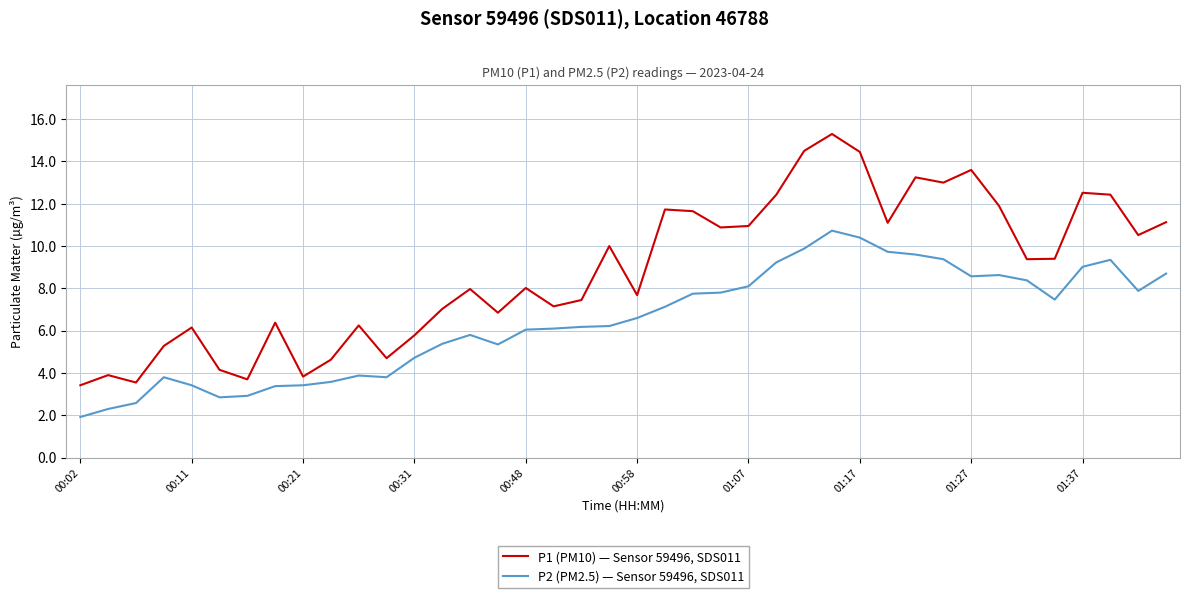

Which series has the largest range (max minus min)?

P1 (PM10) — Sensor 59496, SDS011